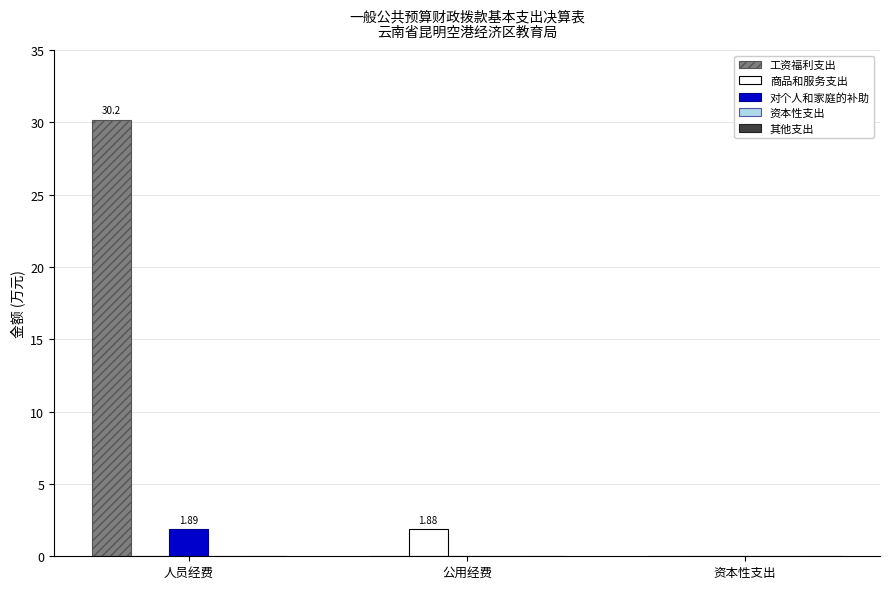

Which category has the highest value across all series?

人员经费